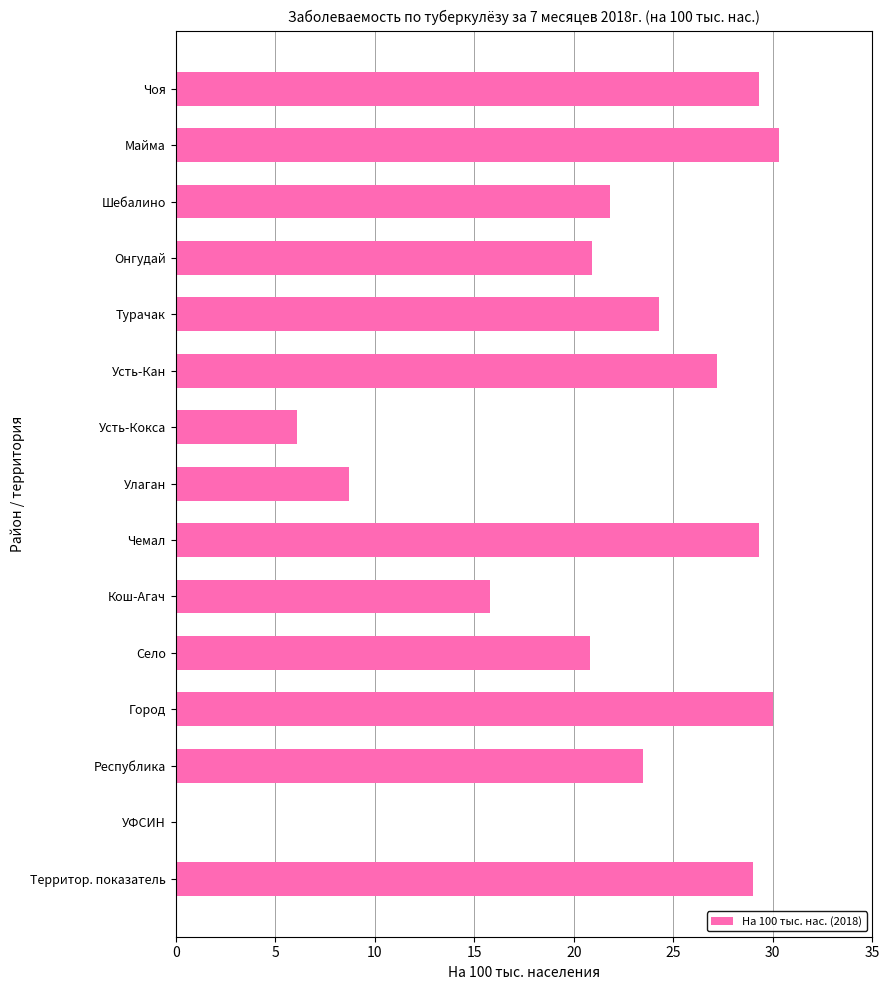

What is the change in value from Чемал to Республика?

-5.8